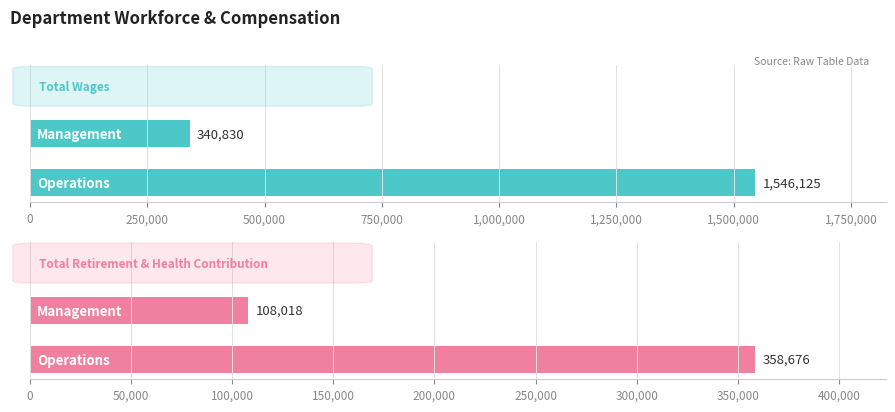

True or false: Total Wages has a value of 1546125 at 0.

True